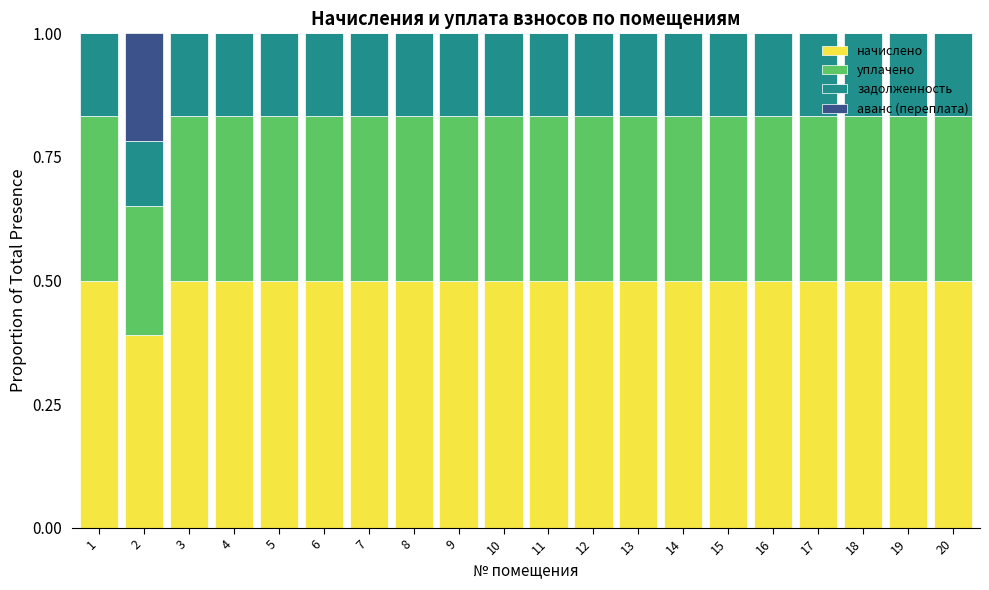

True or false: начислено has a value of 0.5 at 10.

True